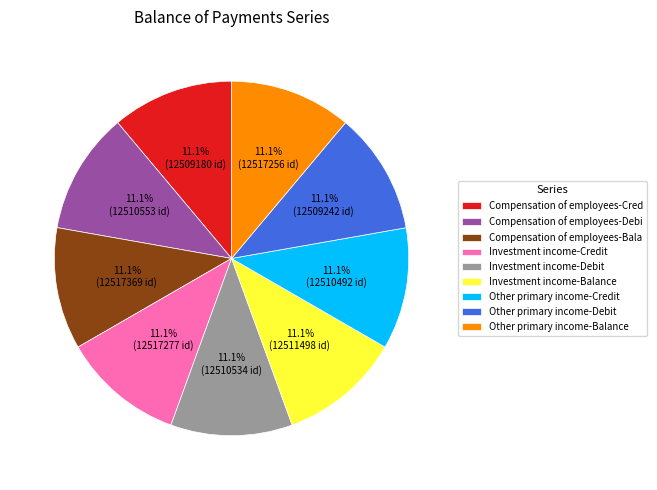

Is it true that Investment income-Balance is 11% of the pie?

True